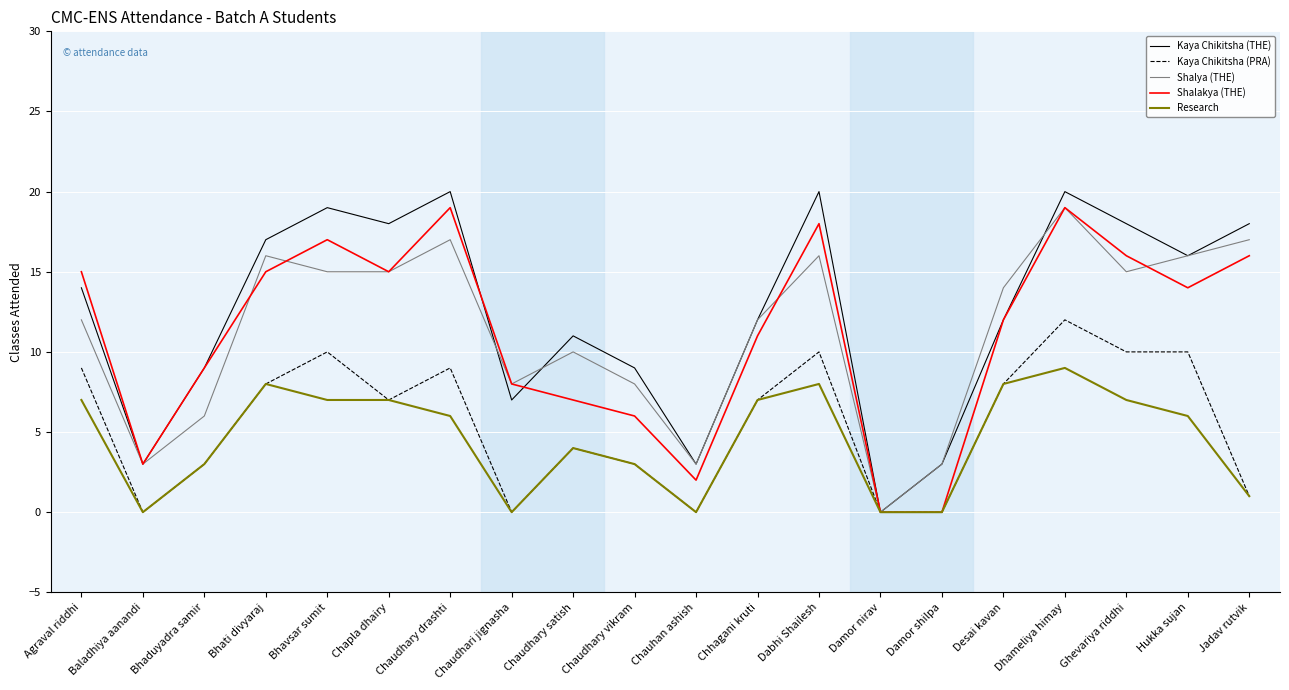

Which series has the largest total across all categories?

Kaya Chikitsha (THE)